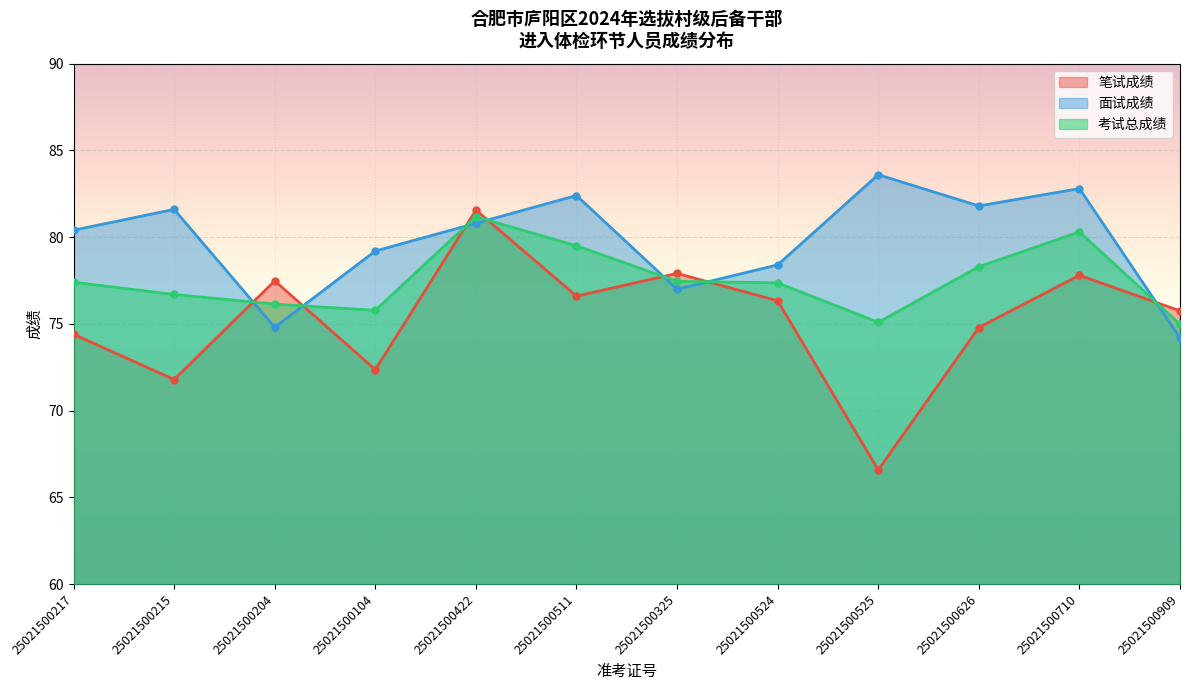

How many categories are shown in the chart?

12